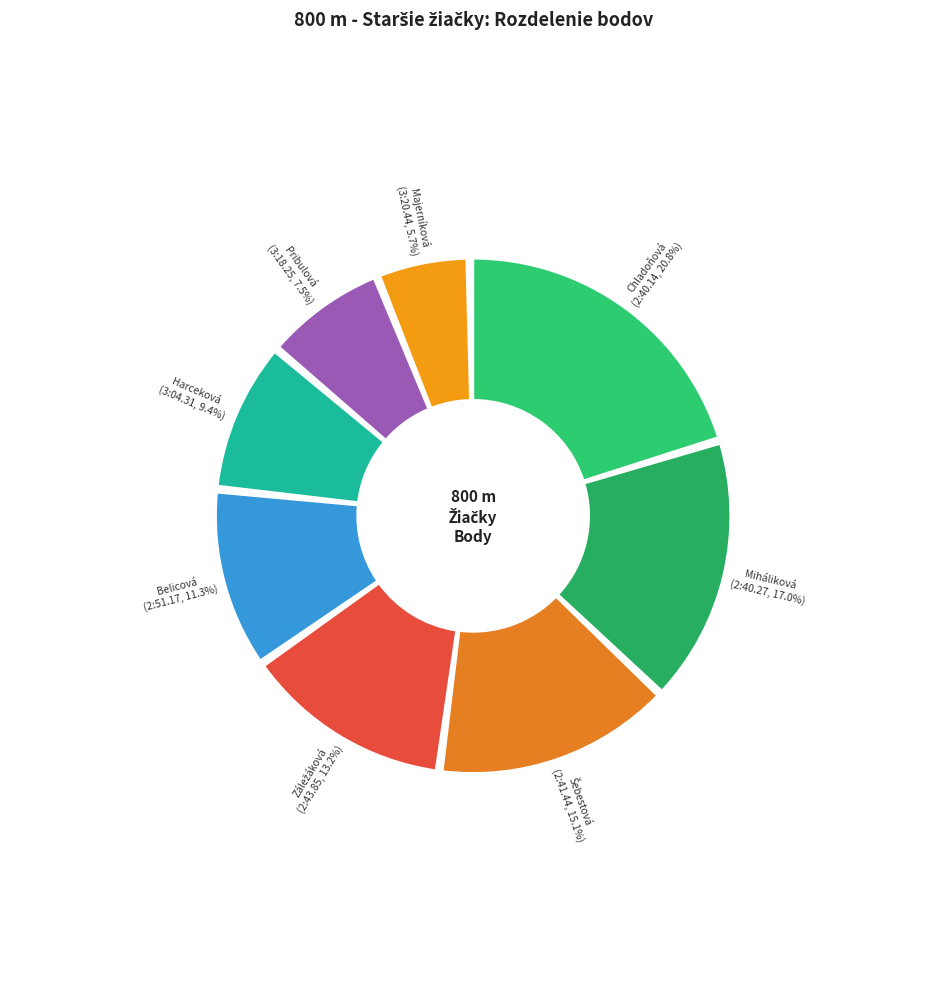

Do Majerníková Kristína and Šebestová Sára together represent more than half of the pie?

No